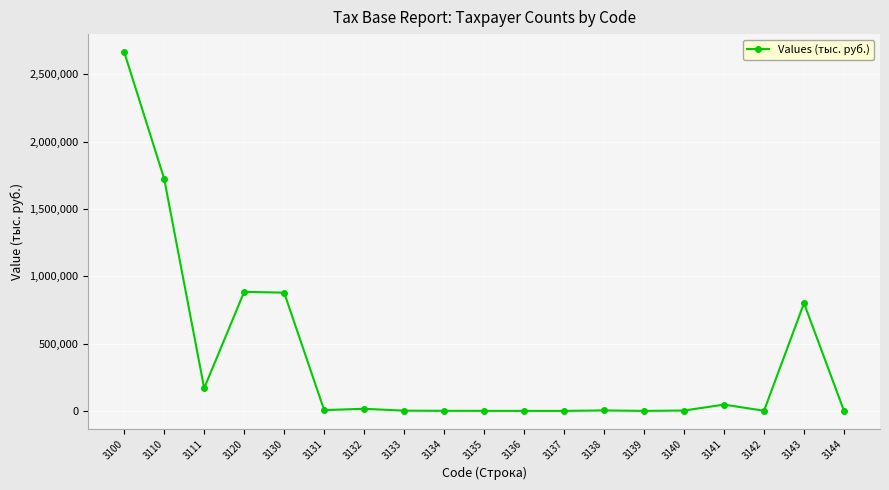

What is the maximum value shown in the chart?

2666016